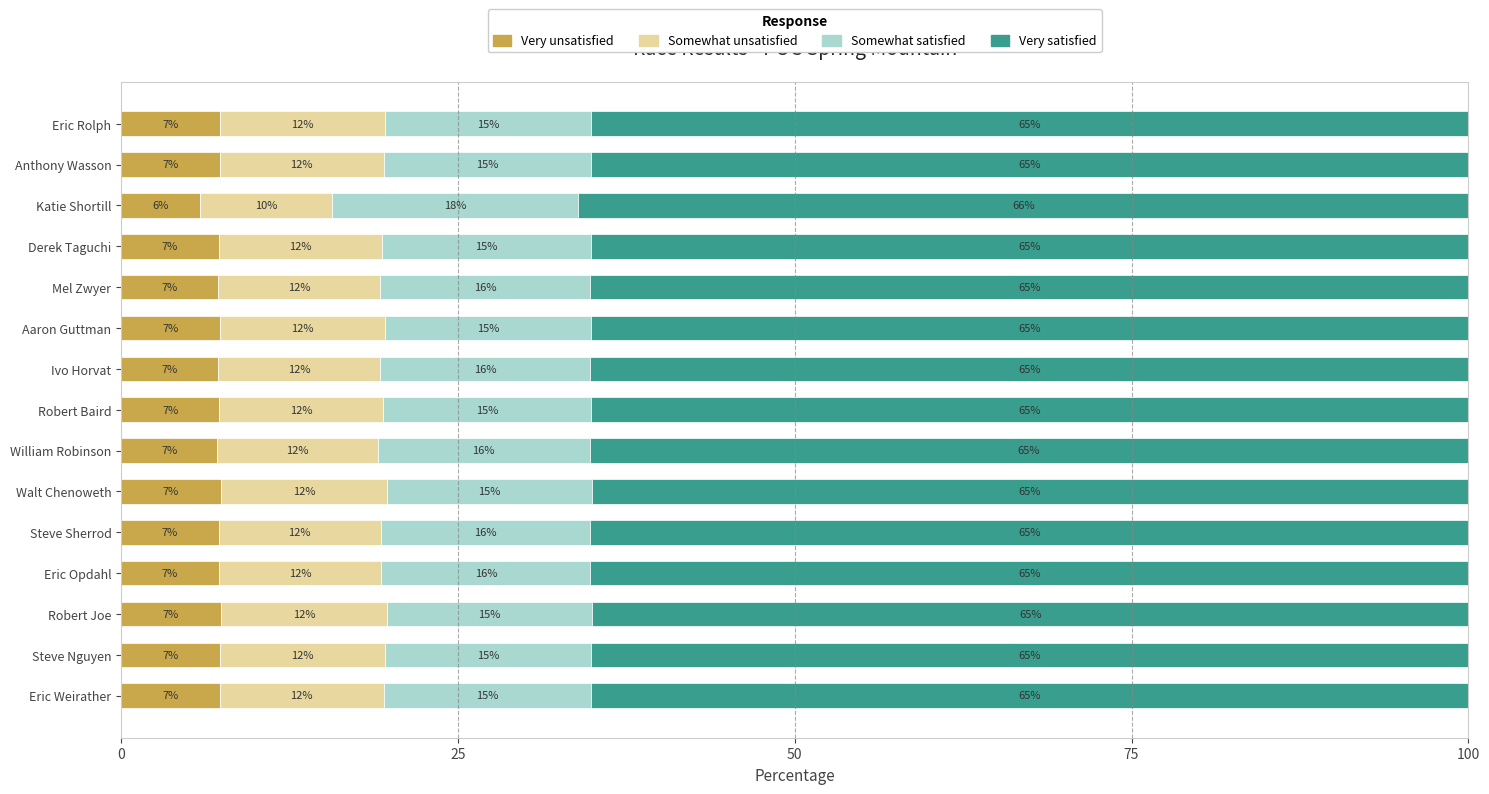

What is the sum of all Very unsatisfied values?

107.9